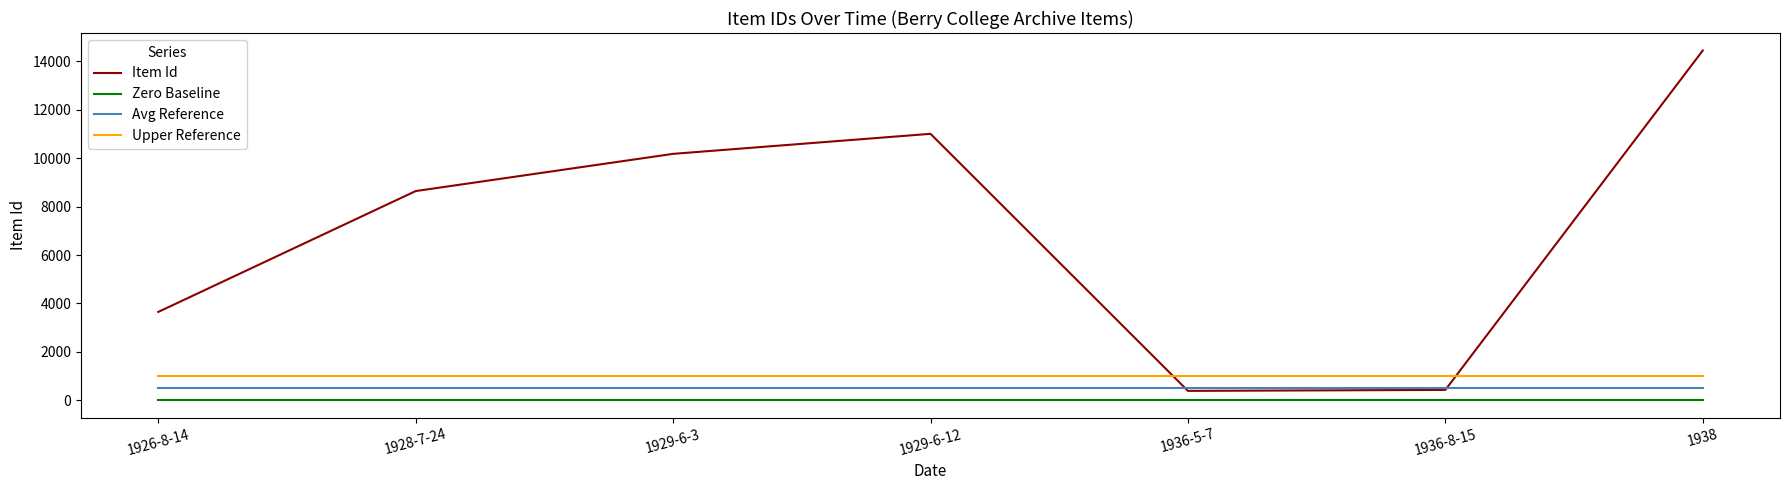

At which category does the chart reach its peak across all series?

1938